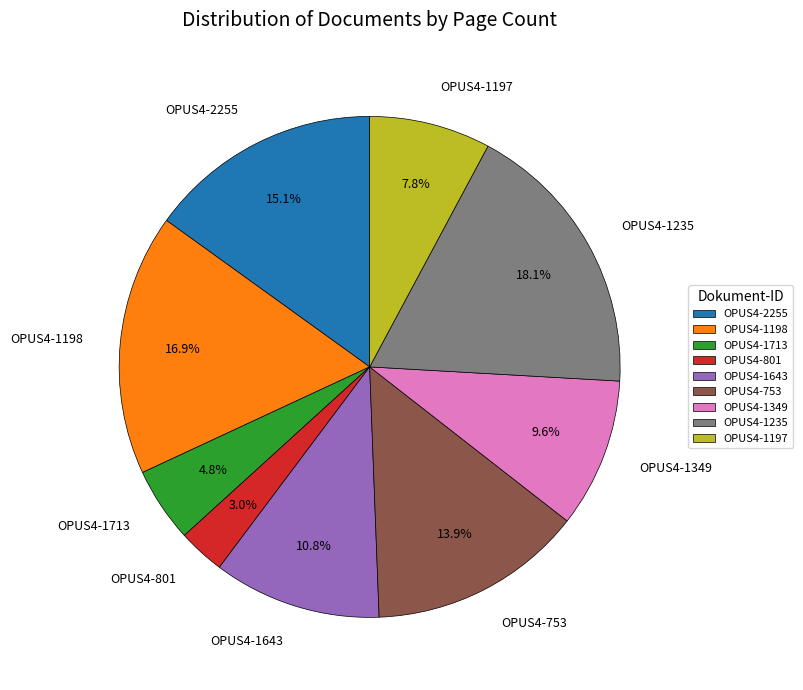

Is there any slice that represents more than half of the pie?

No